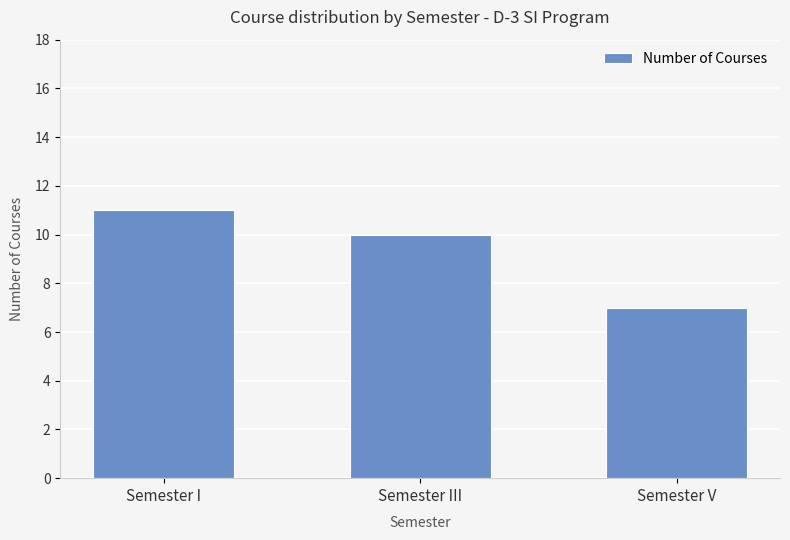

What is the minimum value shown in the chart?

7